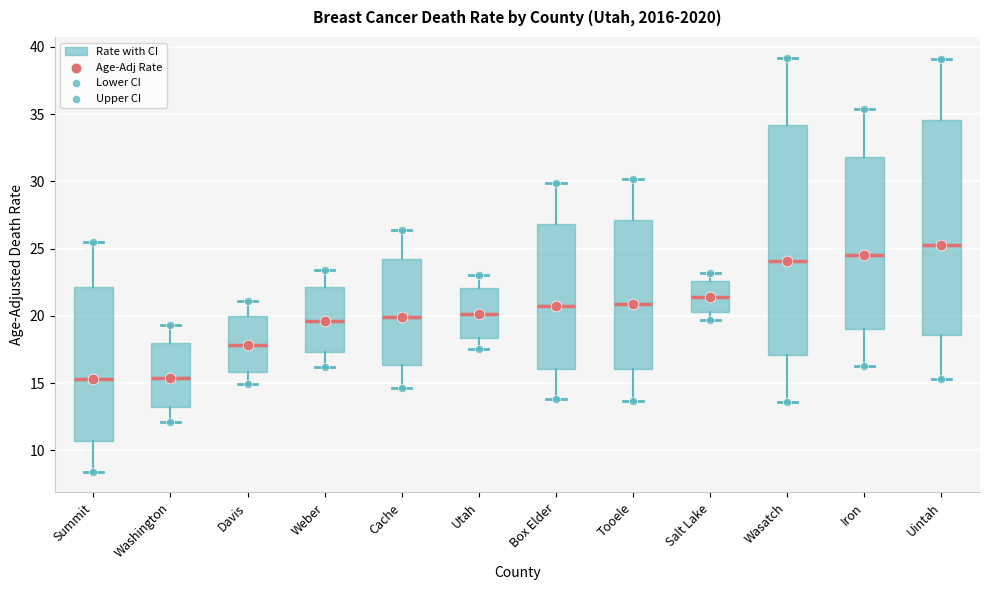

Reading left to right, read every box against the y-axis: the position of its median line, the range the box covers, and the ends of its whiskers. The values are not printed on the chart, so give them approximately, as read against the axis.

Summit: median 15.5, box 10.5 to 22.0, whiskers 8.5 to 25.5
Washington: median 15.5, box 13.0 to 18.0, whiskers 12.0 to 19.5
Davis: median 18.0, box 16.0 to 20.0, whiskers 15.0 to 21.0
Weber: median 19.5, box 17.5 to 22.0, whiskers 16.0 to 23.5
Cache: median 20.0, box 16.5 to 24.5, whiskers 14.5 to 26.5
Utah: median 20.0, box 18.5 to 22.0, whiskers 17.5 to 23.0
Box Elder: median 20.5, box 16.0 to 27.0, whiskers 14.0 to 30.0
Tooele: median 21.0, box 16.0 to 27.0, whiskers 13.5 to 30.0
Salt Lake: median 21.5, box 20.5 to 22.5, whiskers 19.5 to 23.0
Wasatch: median 24.0, box 17.0 to 34.0, whiskers 13.5 to 39.0
Iron: median 24.5, box 19.0 to 32.0, whiskers 16.5 to 35.5
Uintah: median 25.5, box 18.5 to 34.5, whiskers 15.5 to 39.0